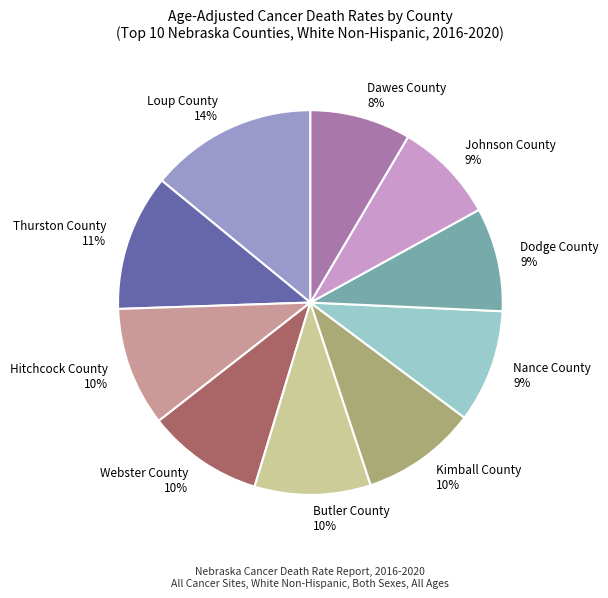

To the nearest percent, what percentage of the pie is Butler County?

10%